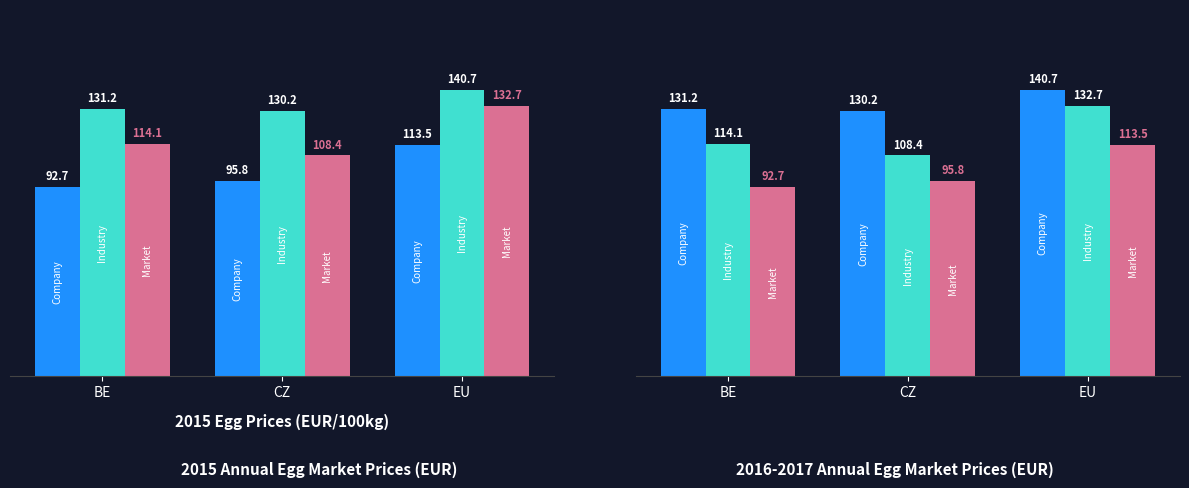

What is the total value across all series at BE?

338.0